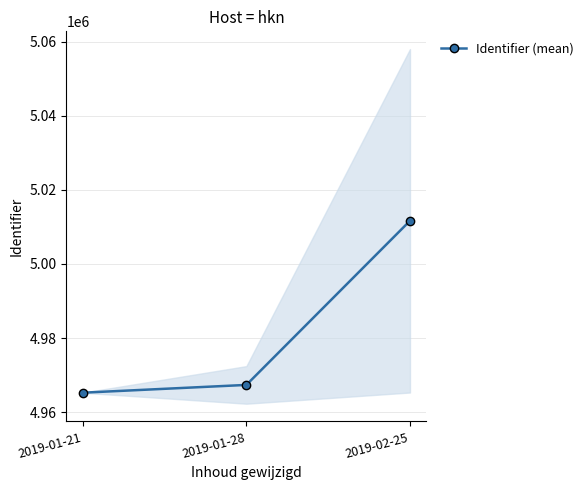

The value at 2019-01-28 is 4967354.1. True or false?

True